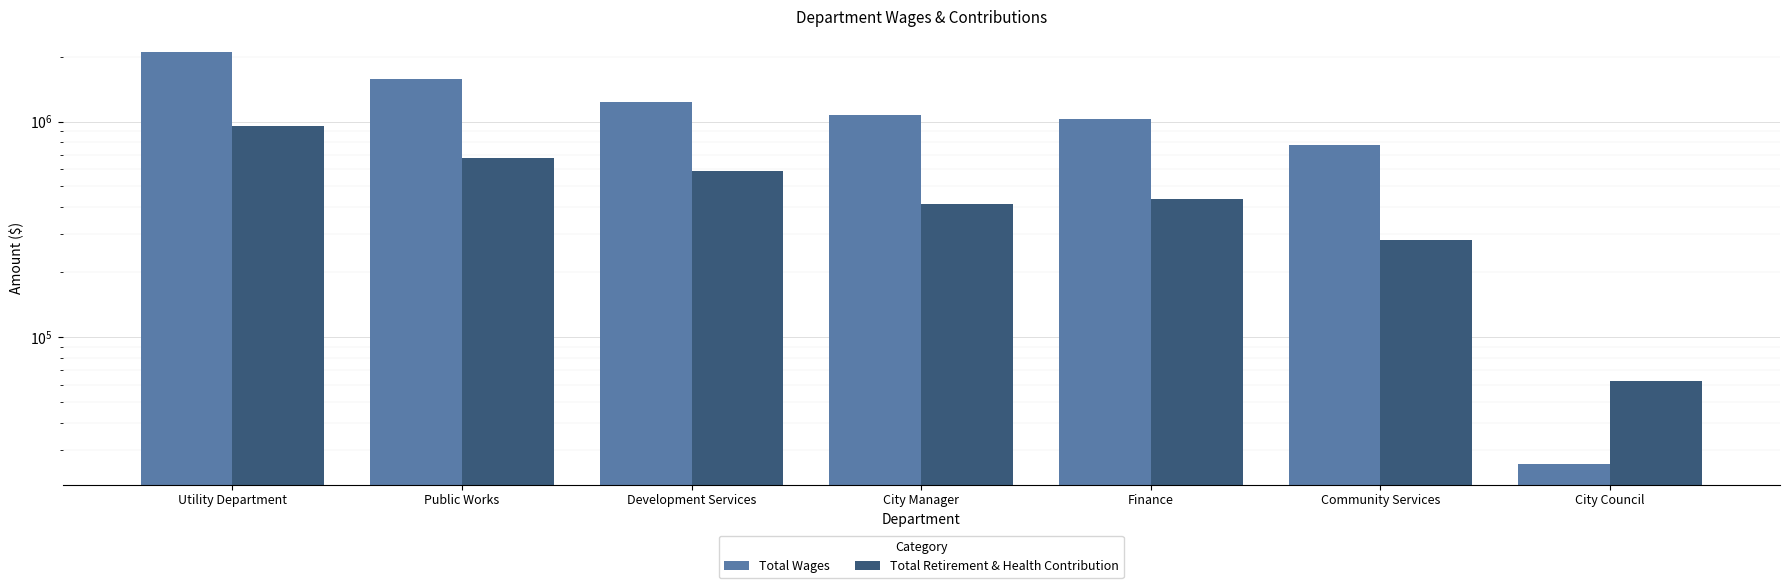

How many categories are shown in the chart?

7